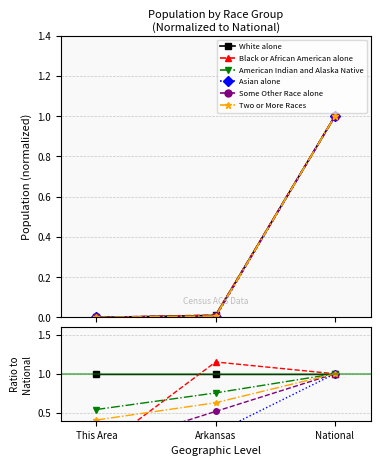

At which category does the chart reach its peak across all series?

Arkansas